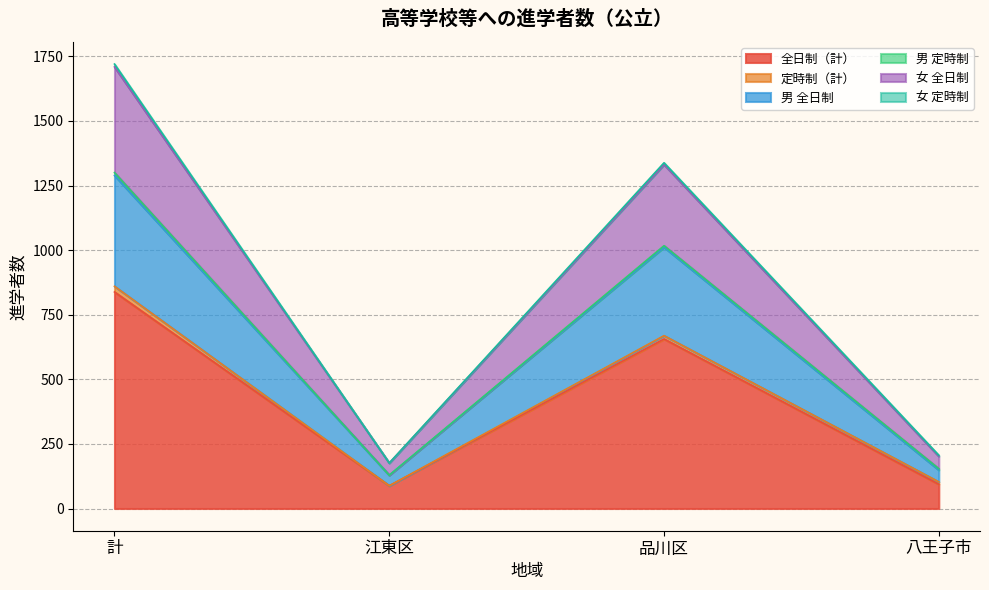

At which category is the sum across all series the highest?

計